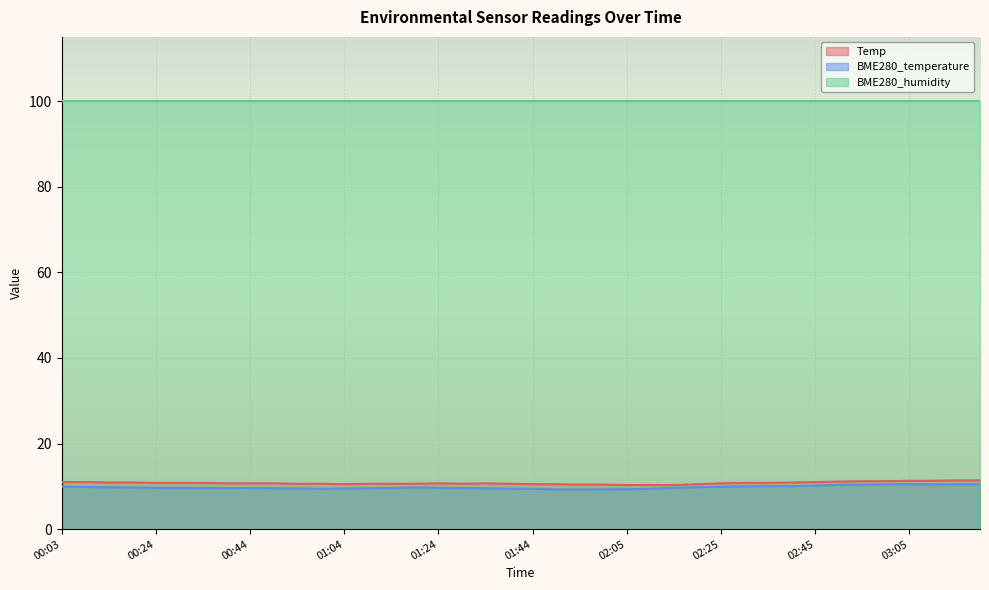

What is the difference between the maximum and second lowest values in the Temp series?

1.1